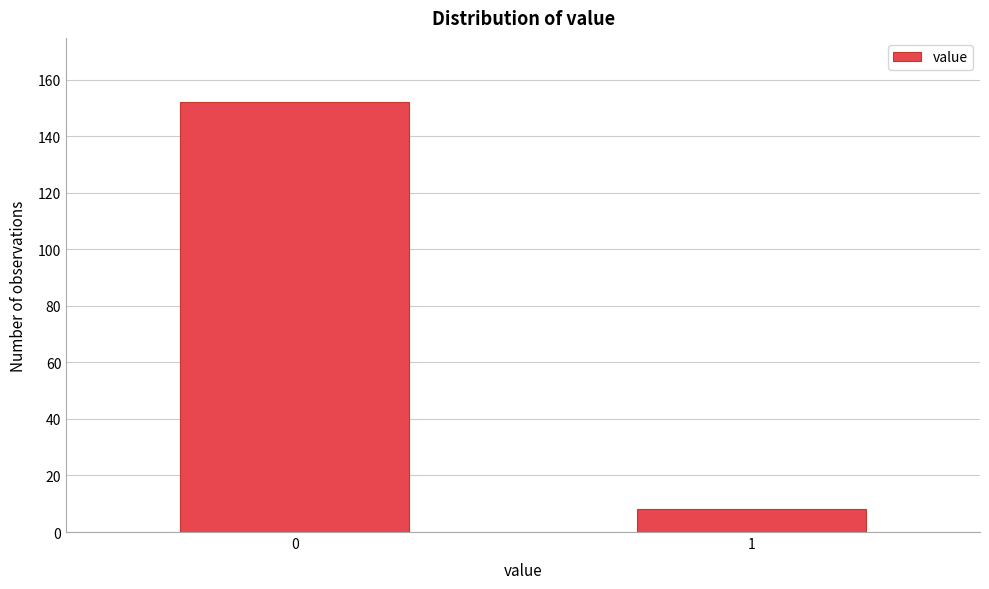

Reading left to right, transcribe all the data shown in this chart.

152	8